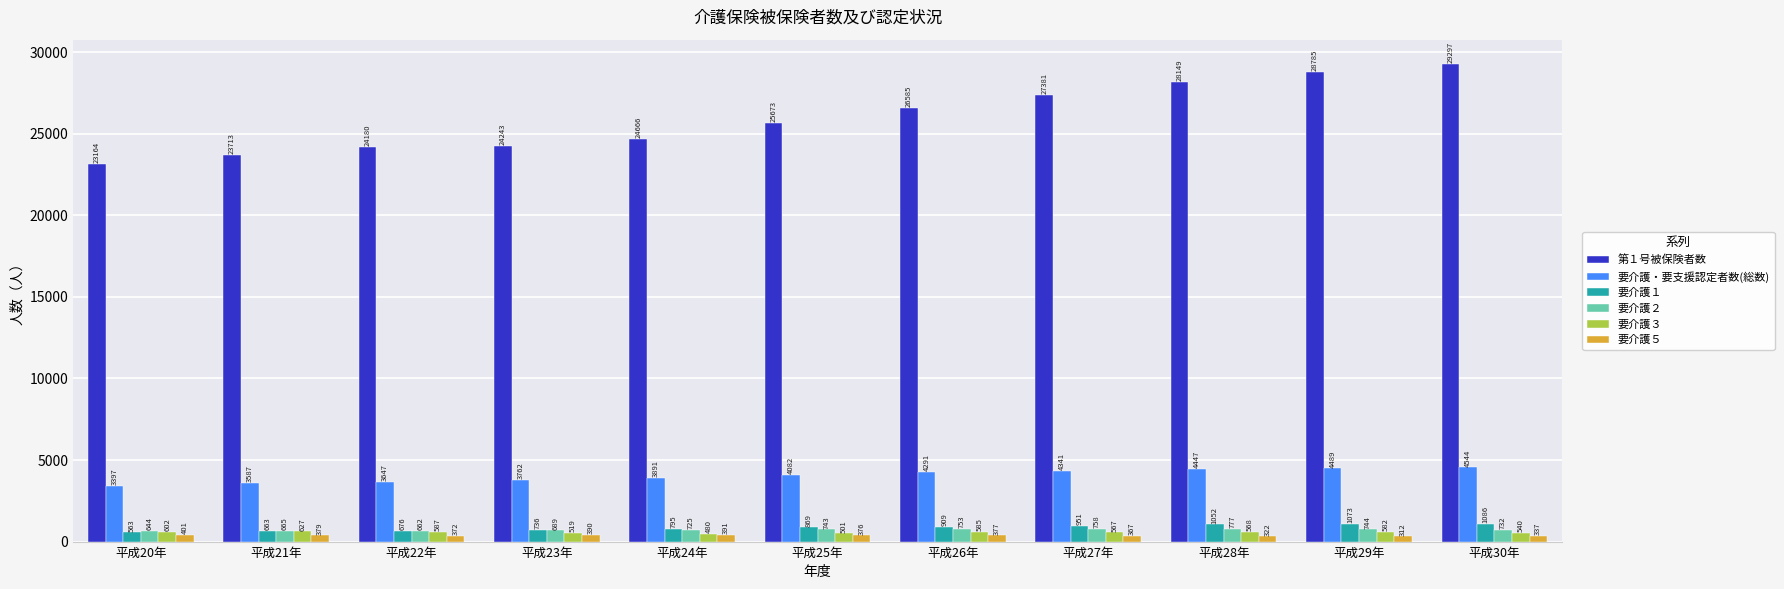

What position from the left is 平成23年?

4